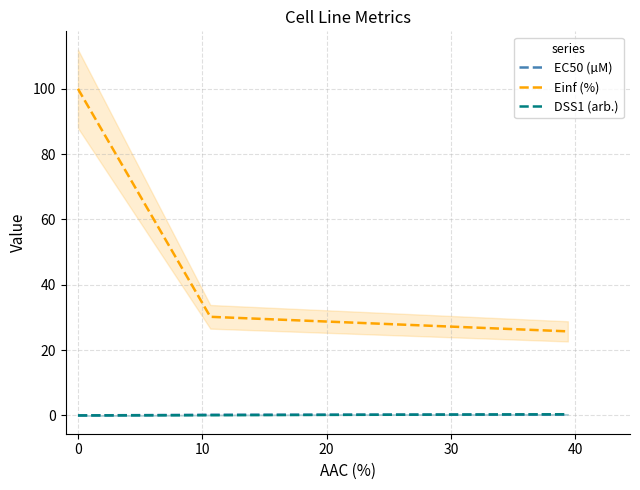

How many lines are shown in the chart?

3